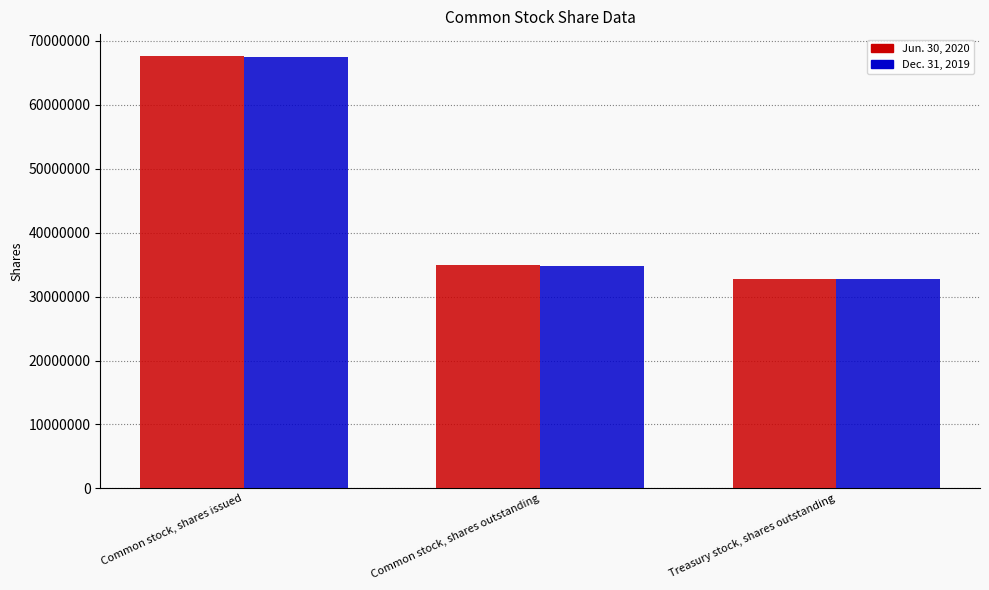

Is the value of Jun. 30, 2020 at Treasury stock, shares outstanding greater than the value of Dec. 31, 2019 at Common stock, shares outstanding?

No